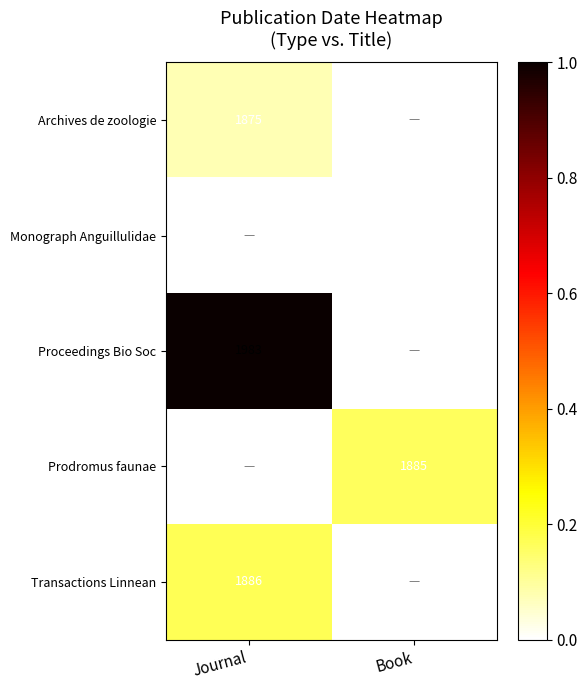

At how many categories does at least one series exceed 0?

2